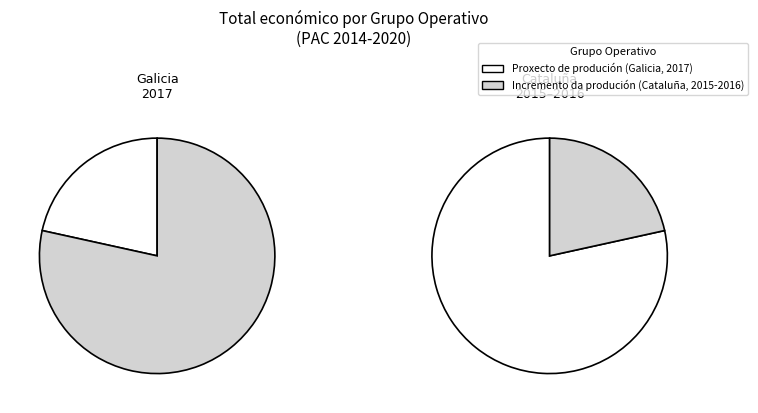

How much of the chart is everything except Proxecto de produción (Galicia, 2017)?

78.4%